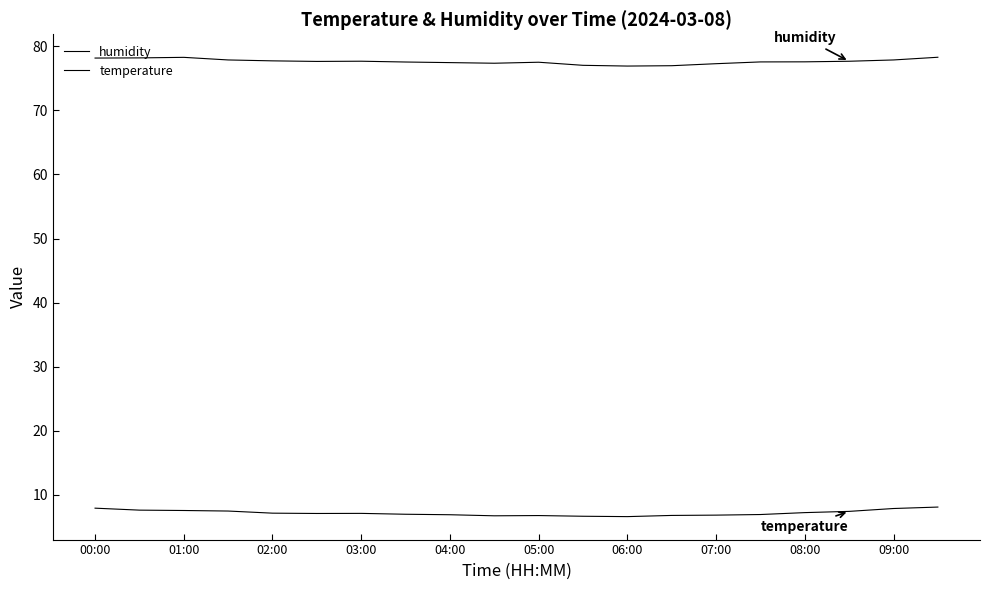

At which label does humidity first exceed 77?

00:00